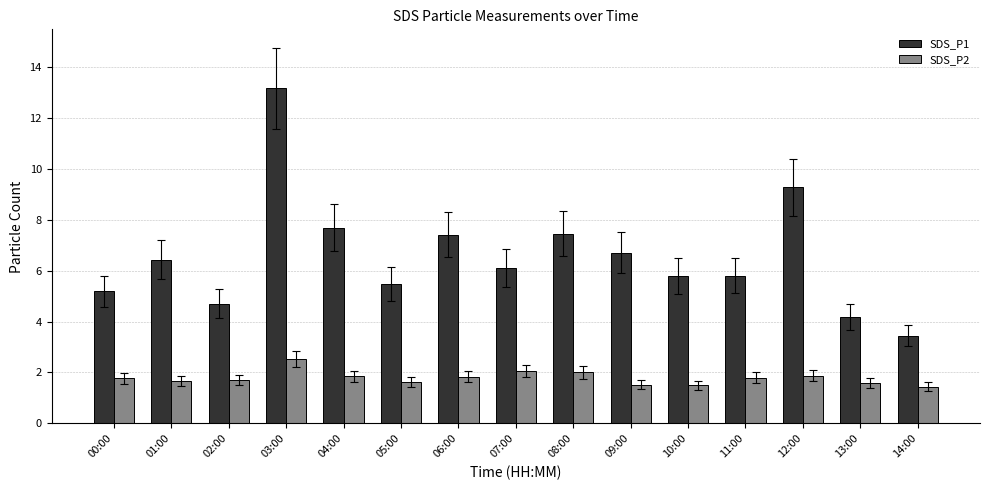

At which label does SDS_P1 first exceed 6?

01:00